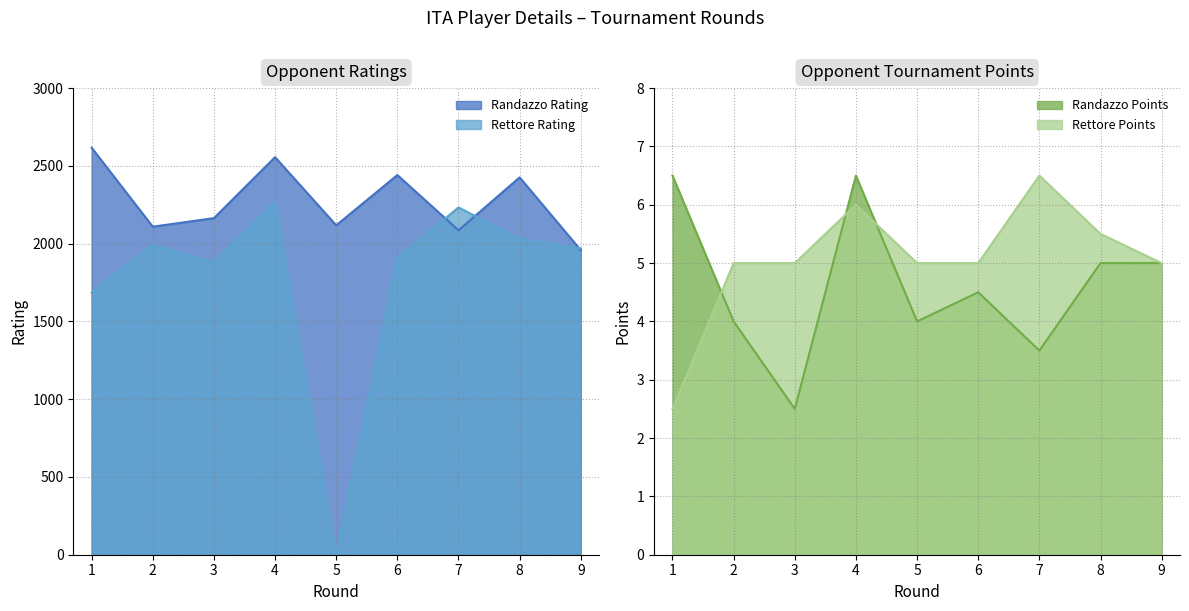

Rank the series at 8 from lowest to highest value.

Randazzo Points, Rettore Points, Rettore Rating, Randazzo Rating